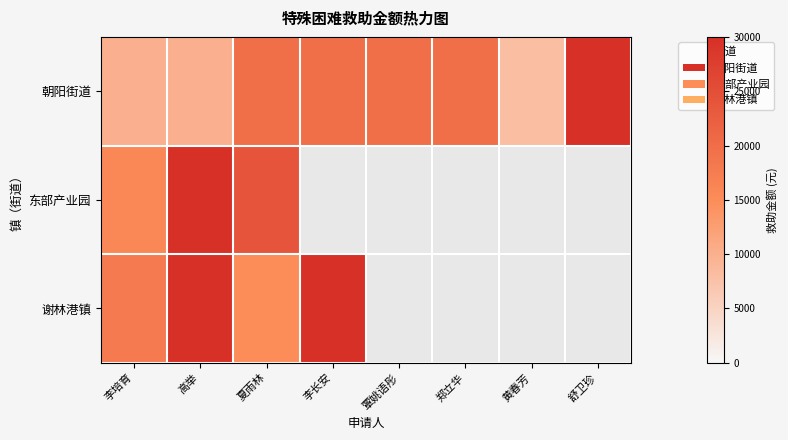

Which series has the widest spread of values?

朝阳街道